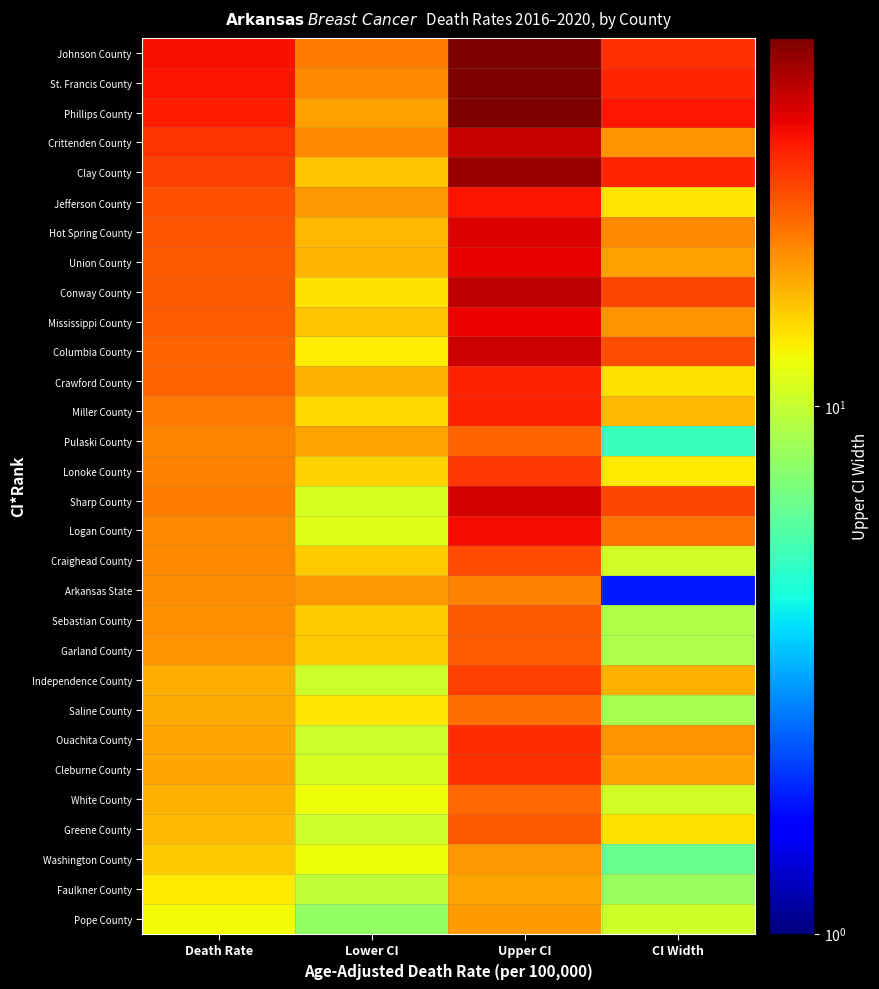

Count the number of categories in the chart.

4